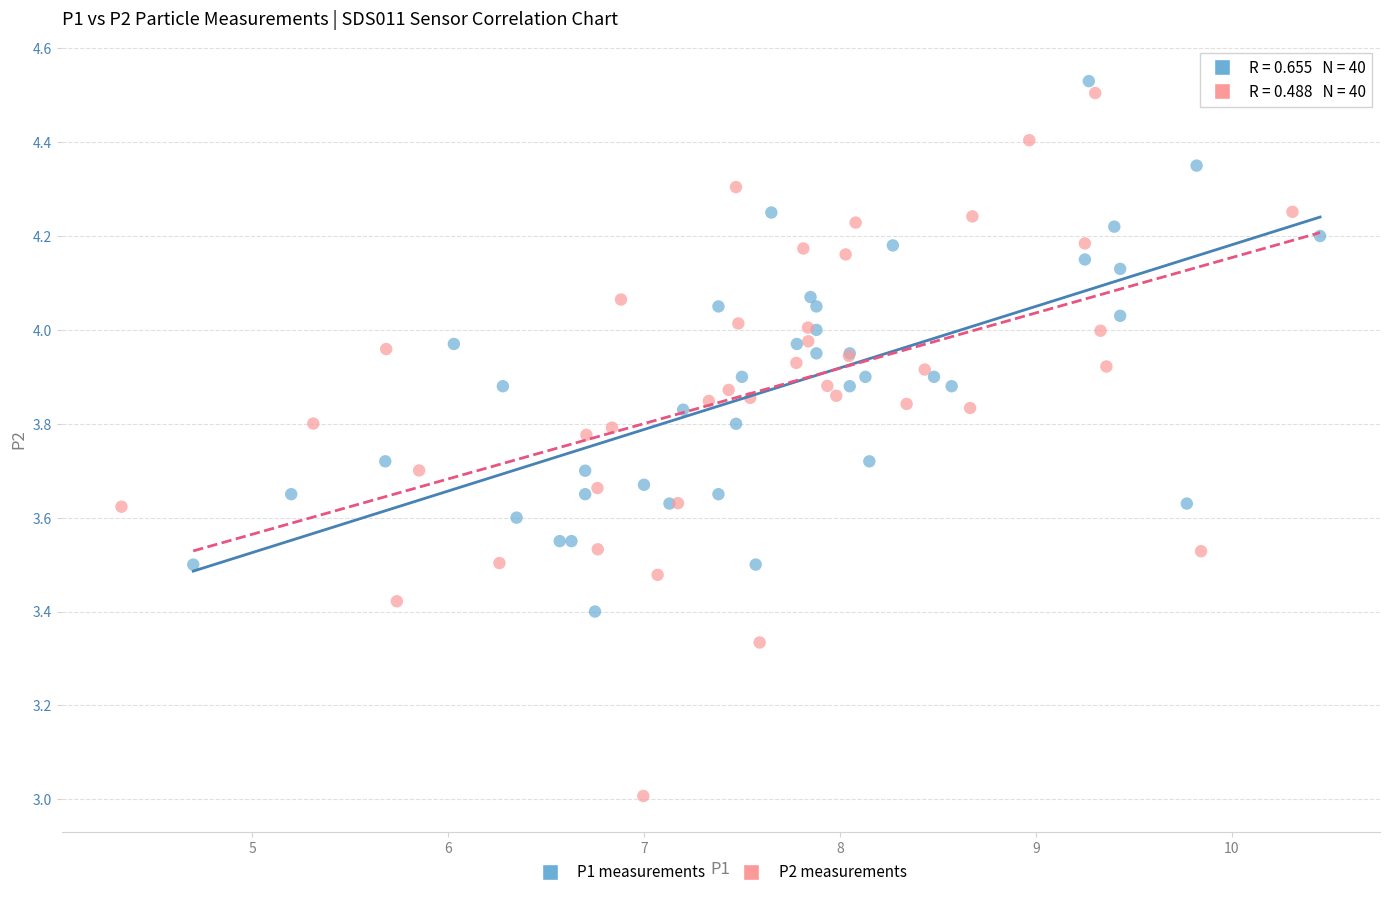

Which series reaches the minimum Y coordinate?

P2 measurements